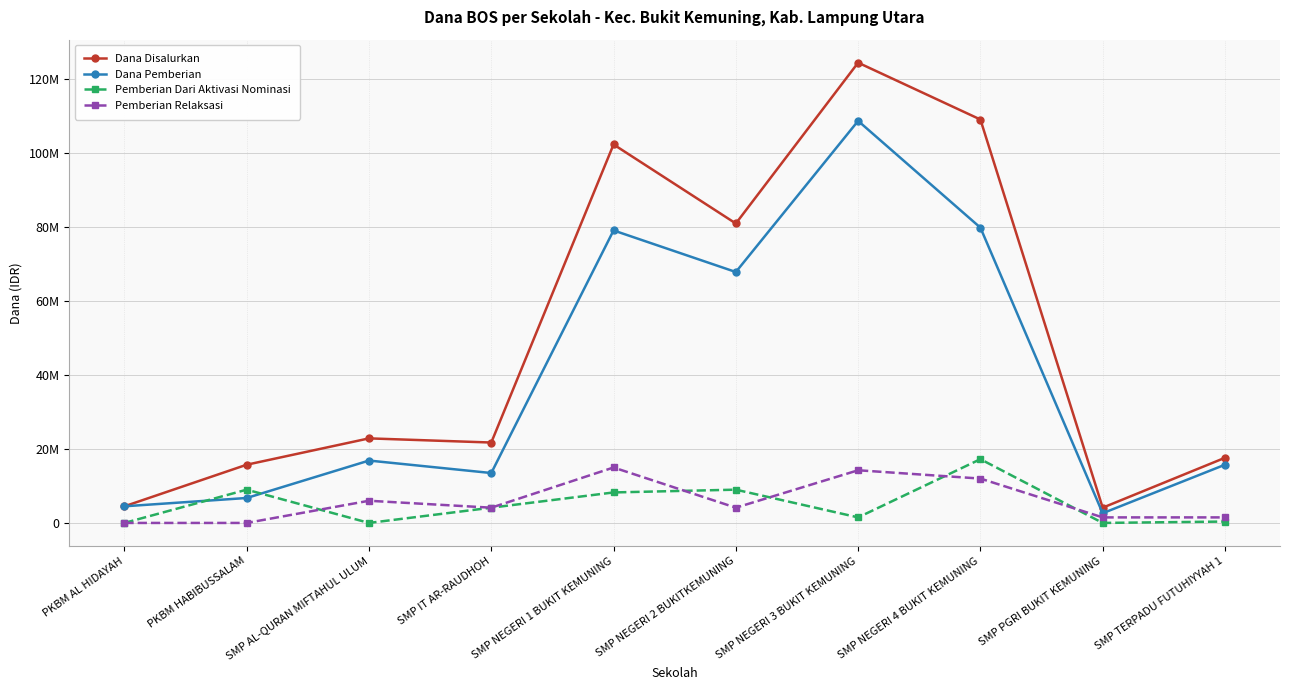

What is the sum of all Pemberian Dari Aktivasi Nominasi values?

49500000